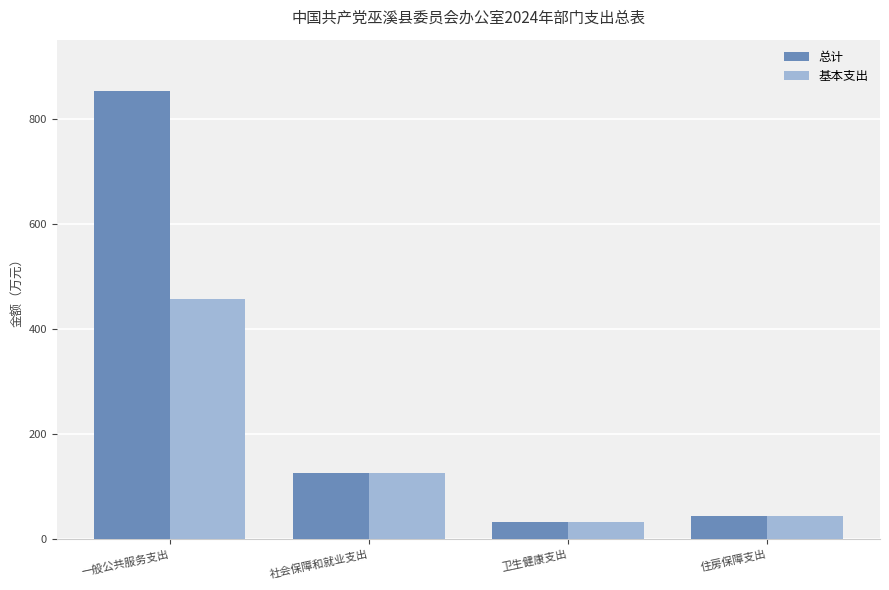

What are all the series names shown in the legend?

总计, 基本支出